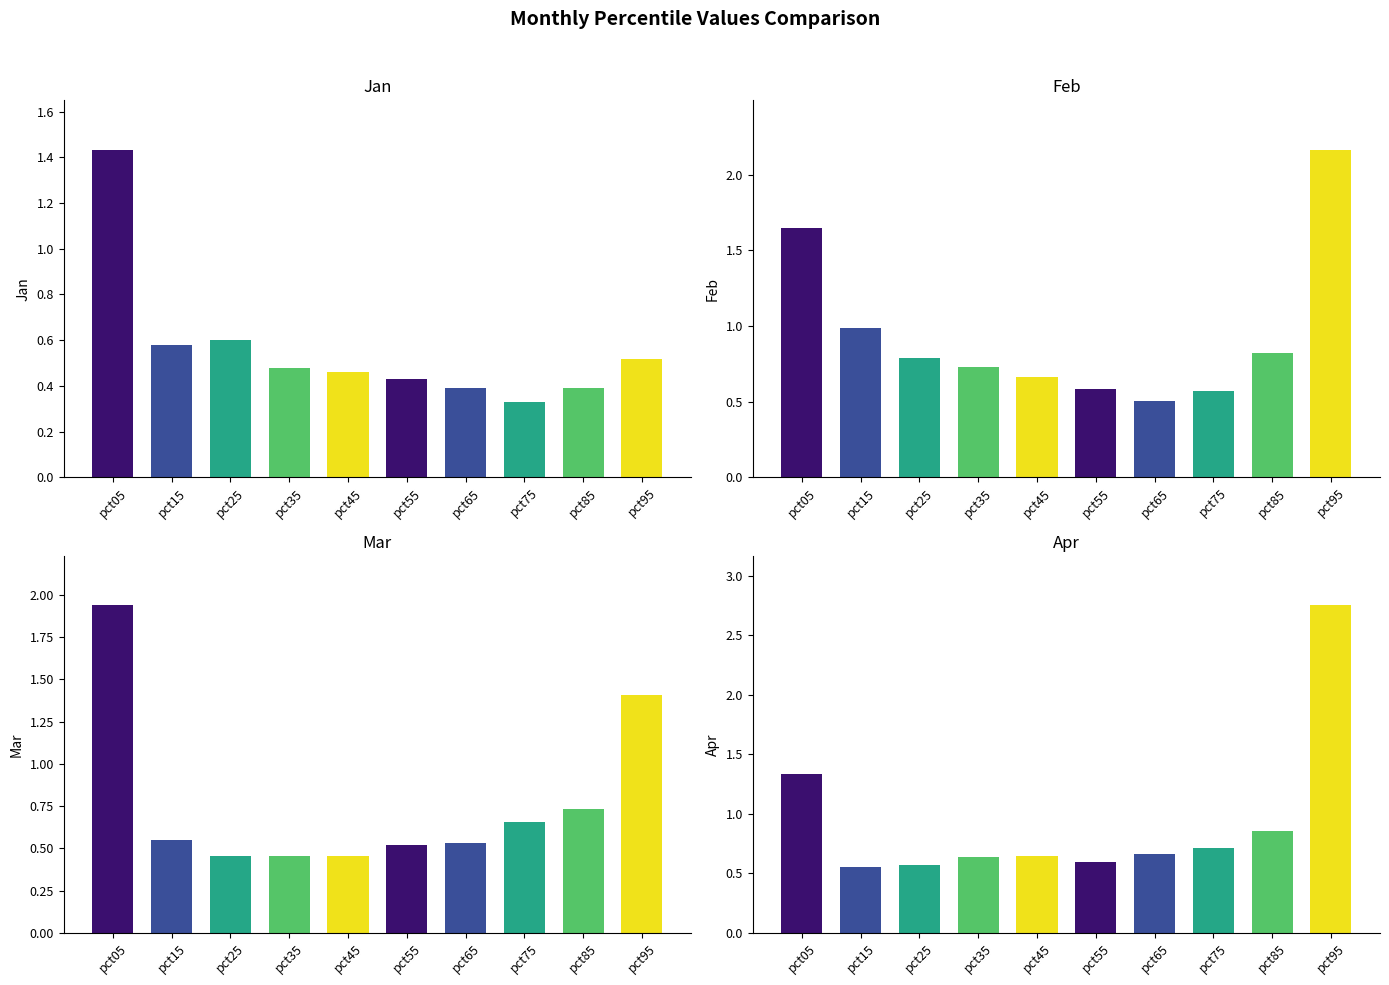

Which category has the lowest value in the Jan series?

pct75